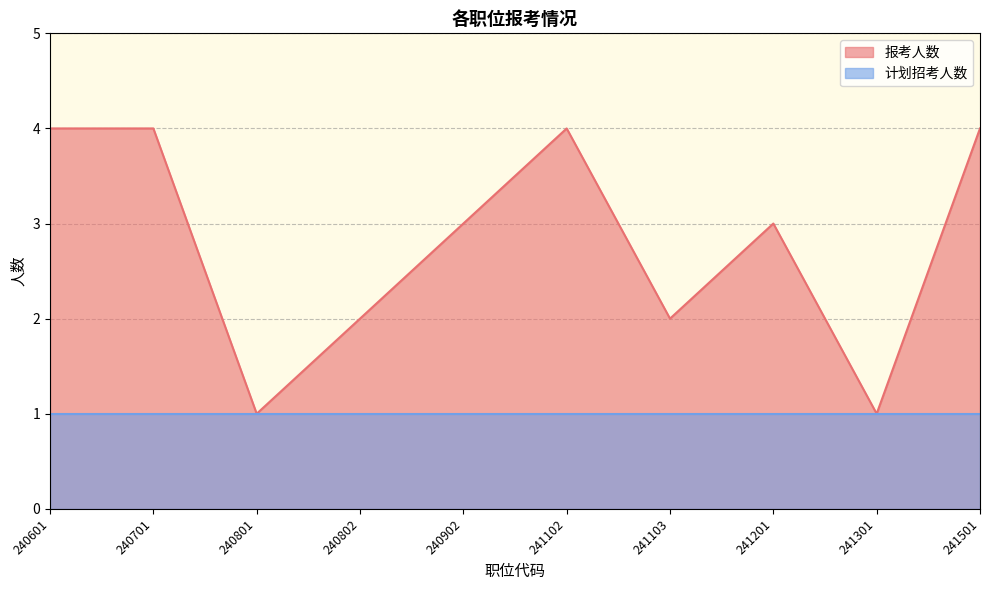

What is the change in value from 240801 to 240902?

+2